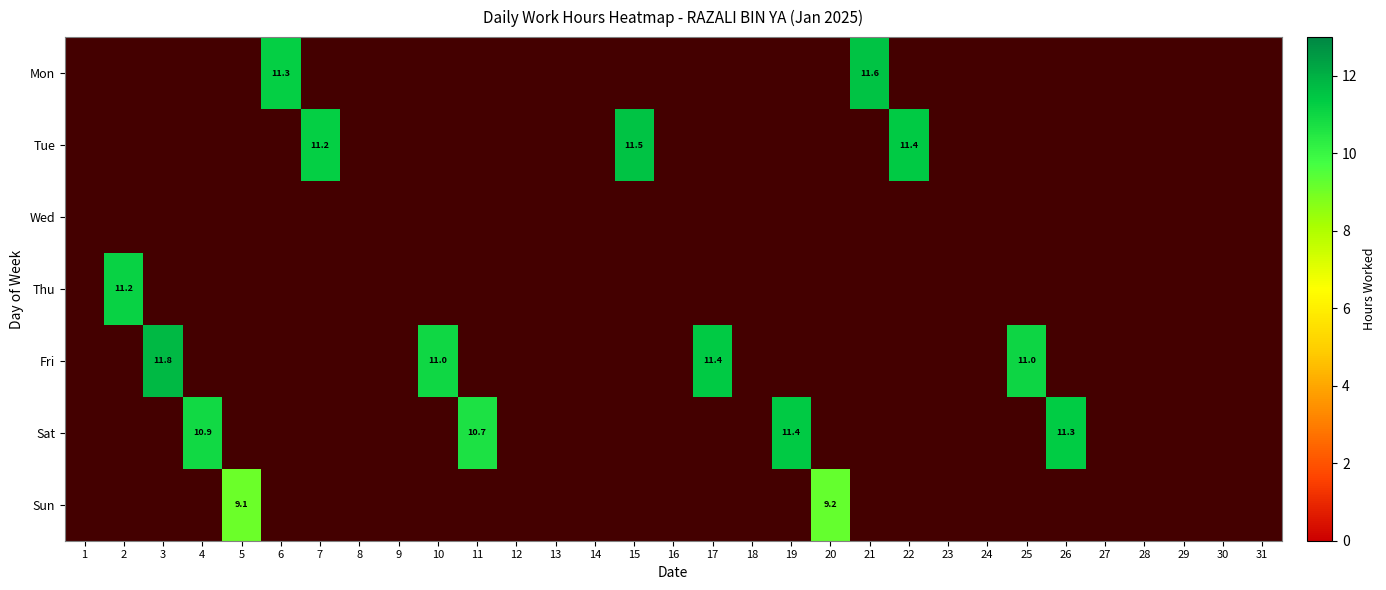

True or false: Thu has a value of -4.1 at 10.

False